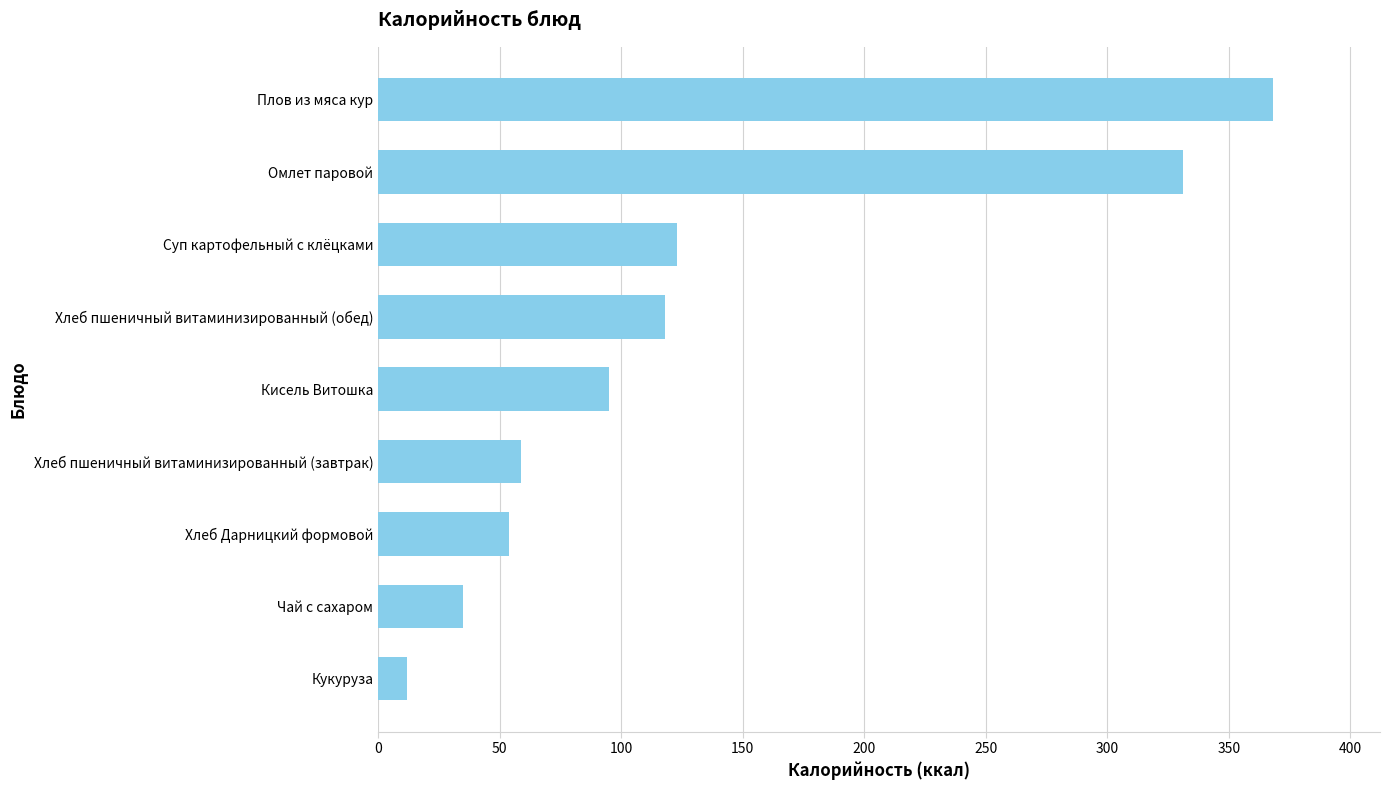

What is the average value?

133